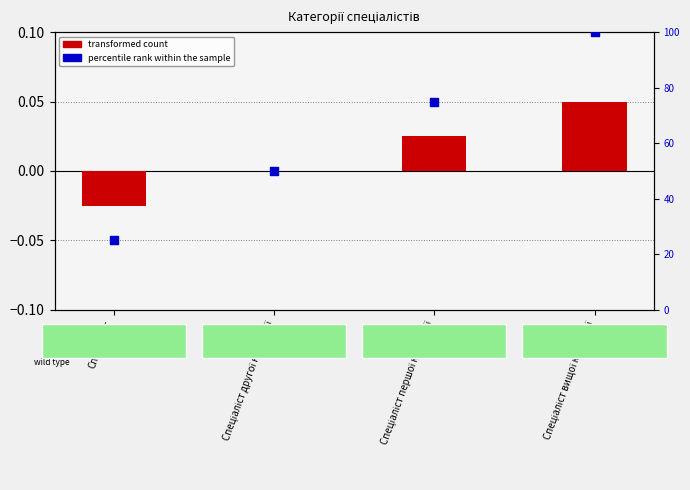

At which category is the sum across all series the highest?

Спеціаліст вищої категорії